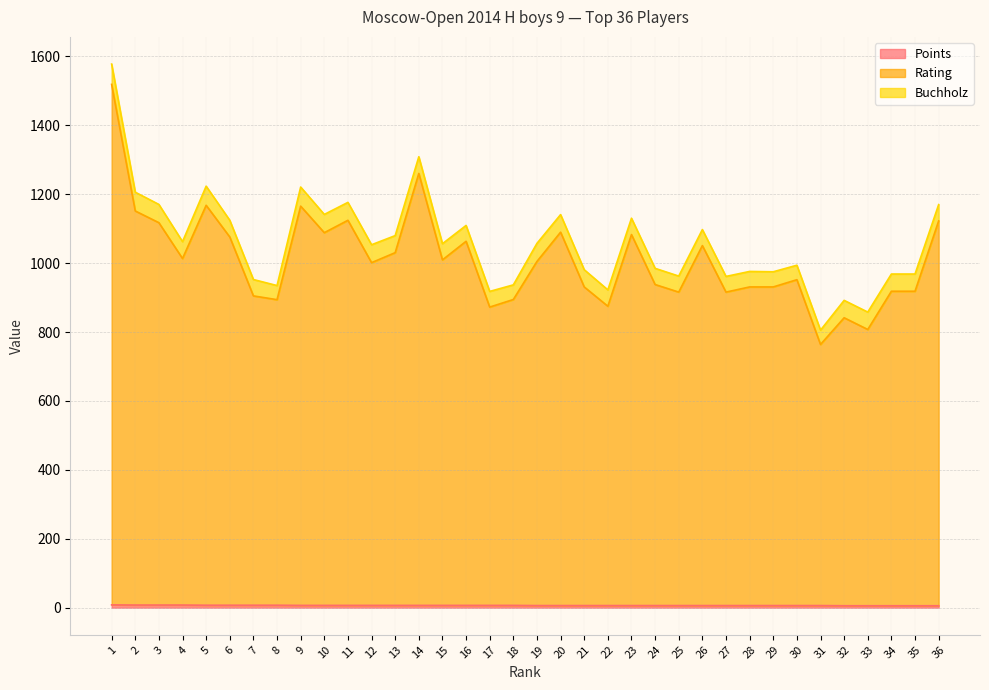

Is the value of Rating at 17 greater than the value of Points at 15?

Yes